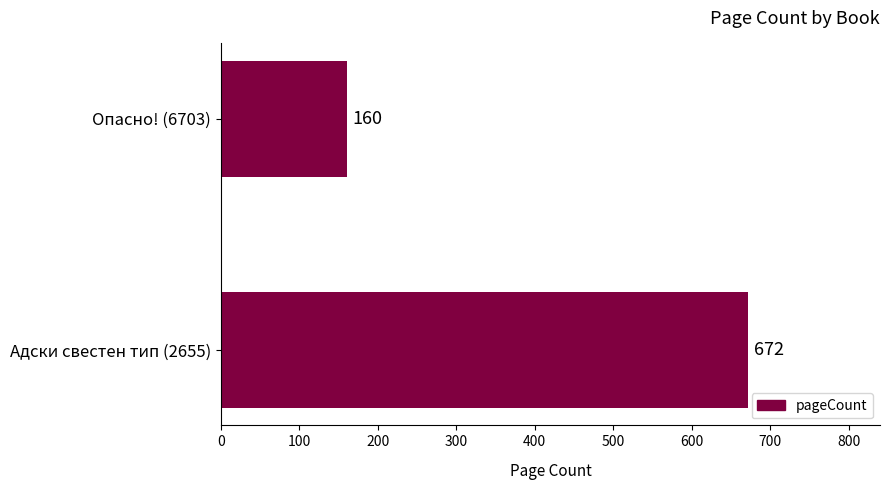

Reading top to bottom, what are all the values shown in this chart?

Опасно! (6703)=160	Адски свестен тип (2655)=672